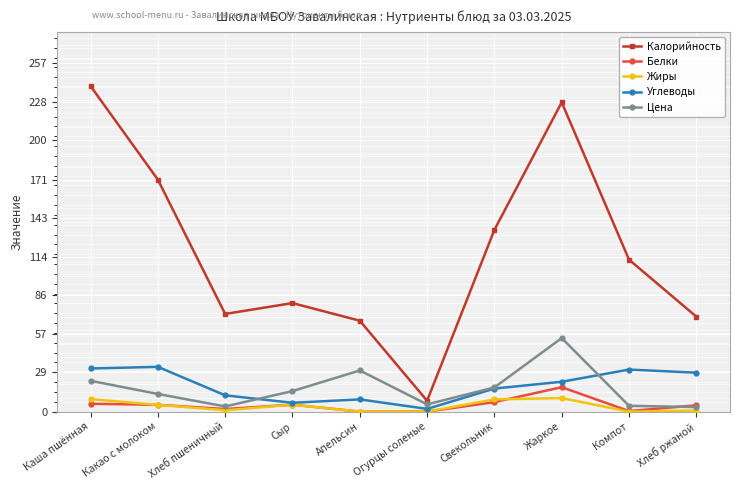

What is the difference between the maximum and second lowest values in the Белки series?

18.0